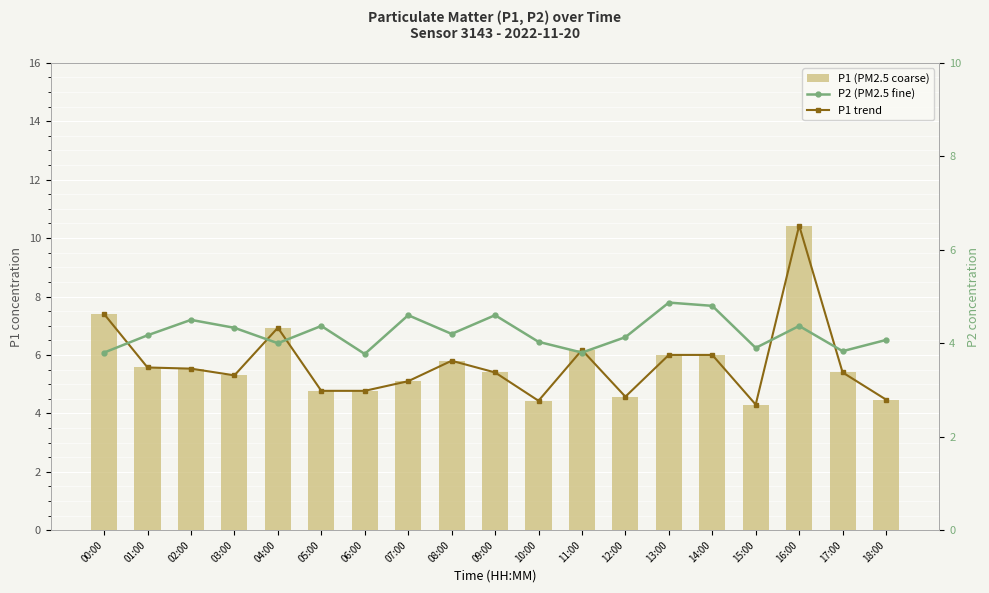

How many values in the P2 (PM2.5 fine) series exceed 4?

13